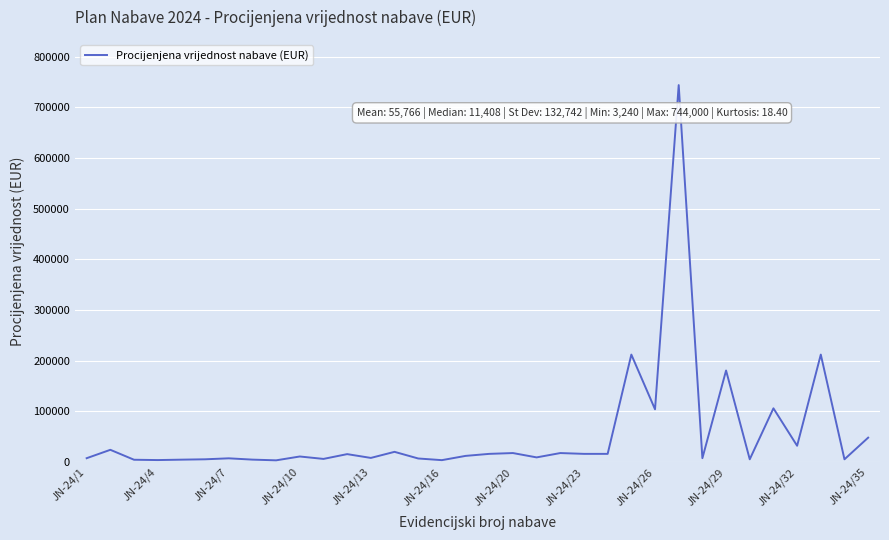

What is the difference between the maximum and minimum values?

740760